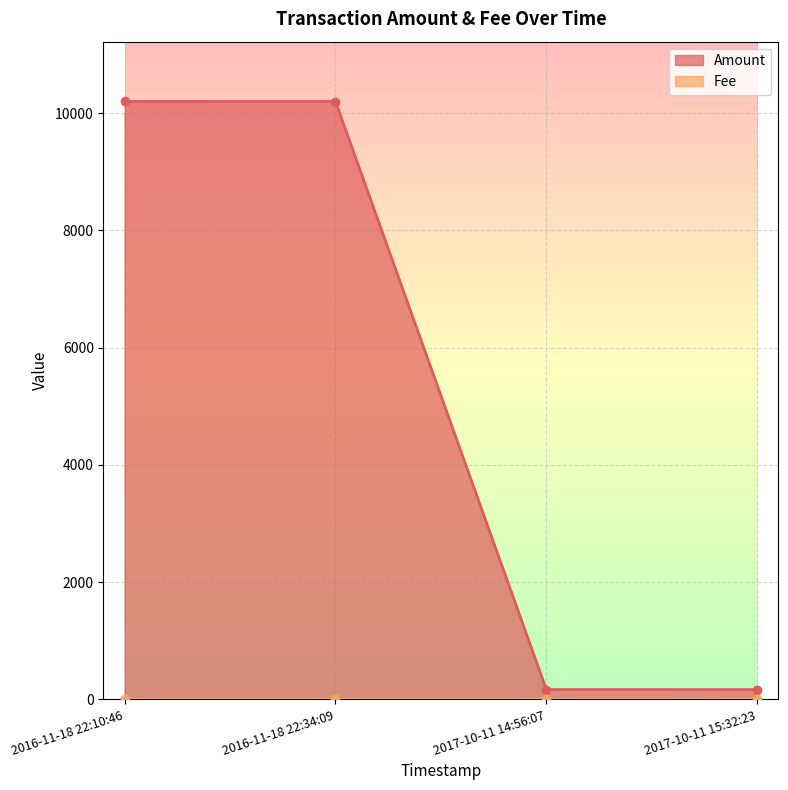

Which has a higher value, 2017-10-11 15:32:23 or 2016-11-18 22:34:09?

2016-11-18 22:34:09